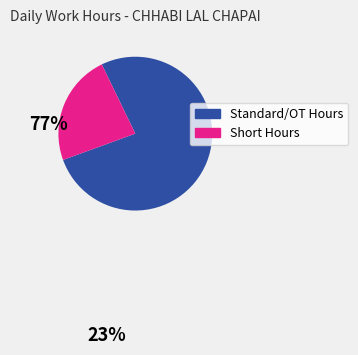

Does any single category account for the majority?

Yes